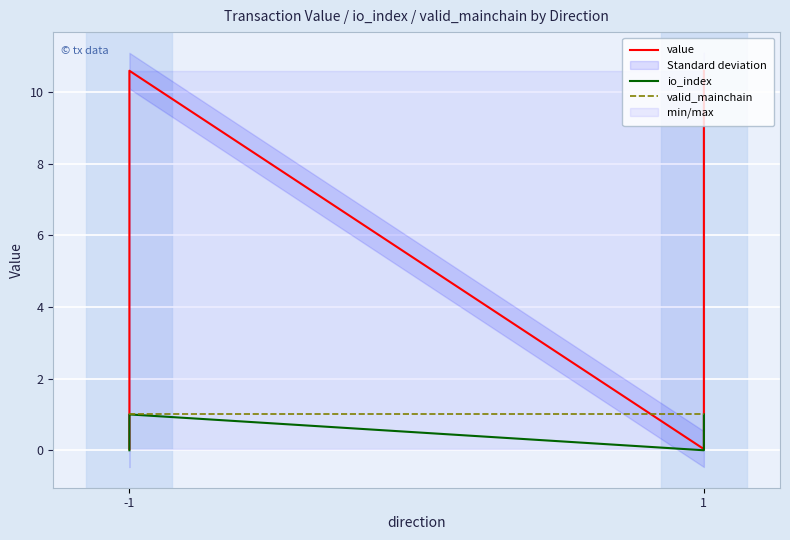

What is the spread (max minus min) of values at -1?

1.0